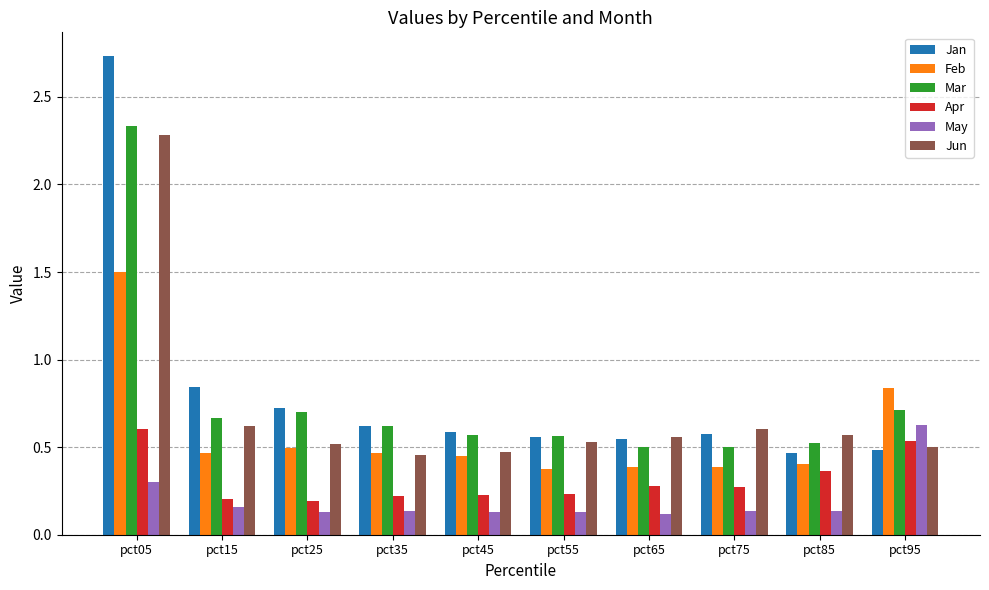

The Jan series shows 0.9 at pct65. True or false?

False